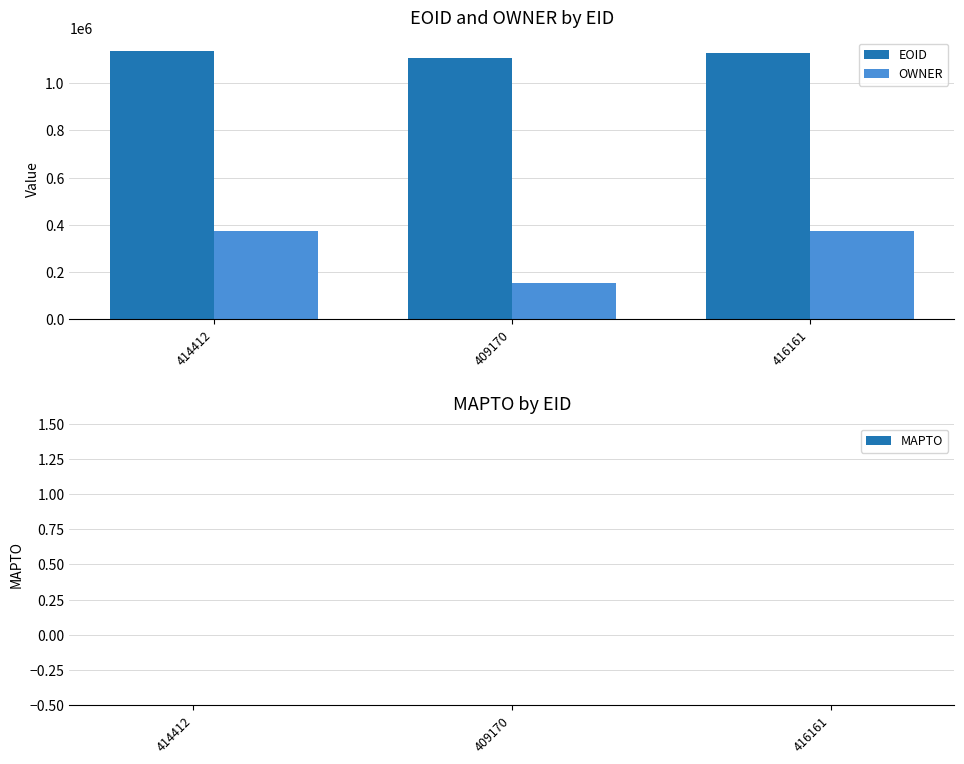

Does the chart contain any negative values?

No